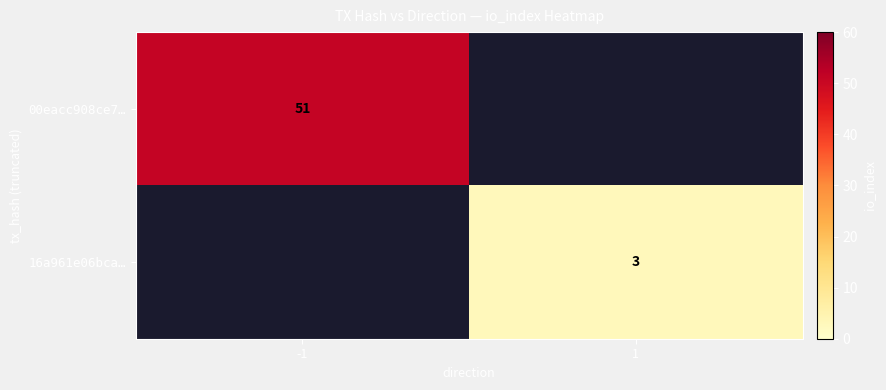

The value of 00eacc908ce7… at -1 is 16. True or false?

False